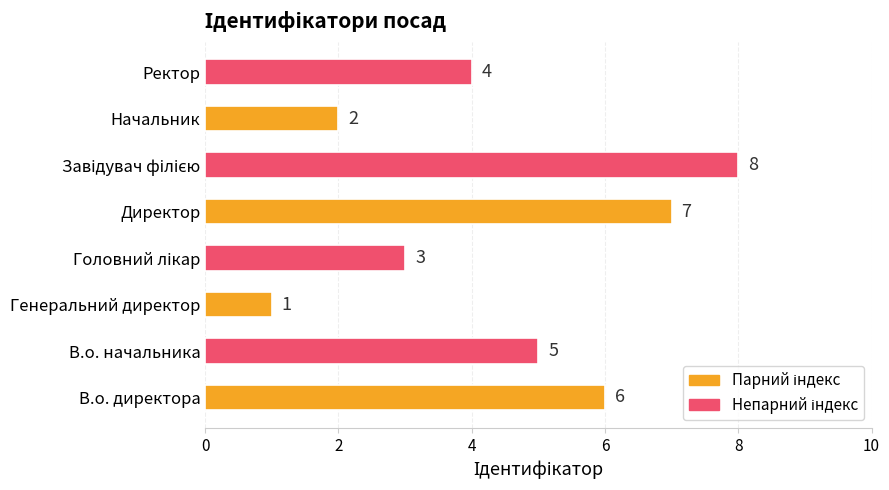

What is the difference between the maximum and minimum values?

7